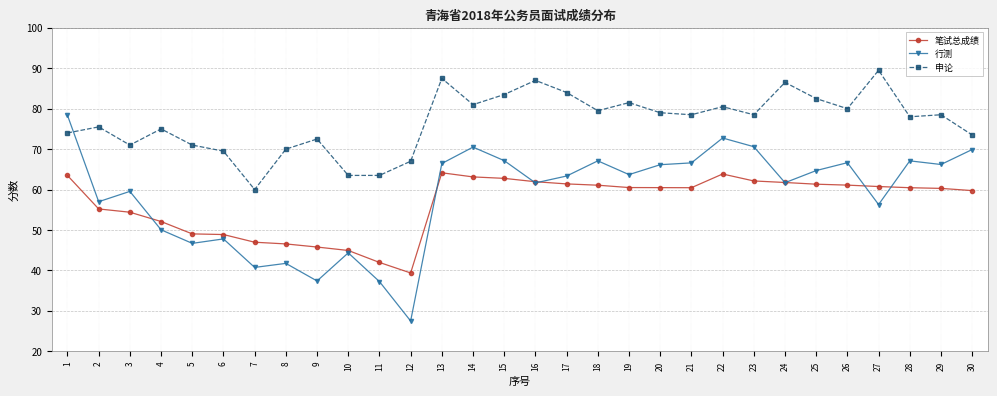

What is the sum of the 行测 values at 17 and 19?

127.1